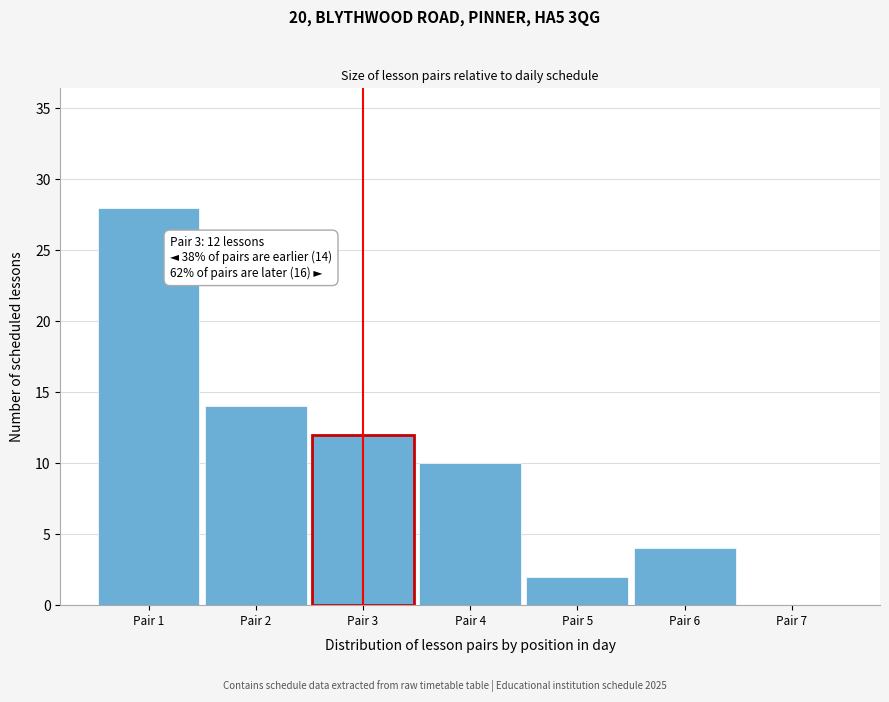

Reading left to right, list all the values displayed in this chart.

Pair 1=28	Pair 2=14	Pair 3=12	Pair 4=10	Pair 5=2	Pair 6=4	Pair 7=0